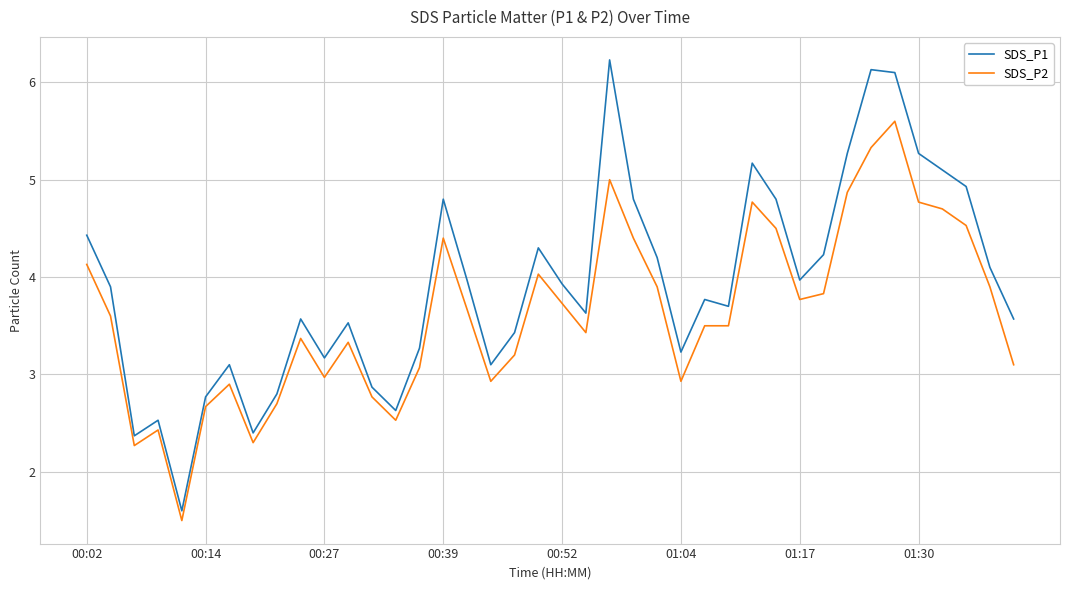

What is the average value of the SDS_P1 series?

3.9